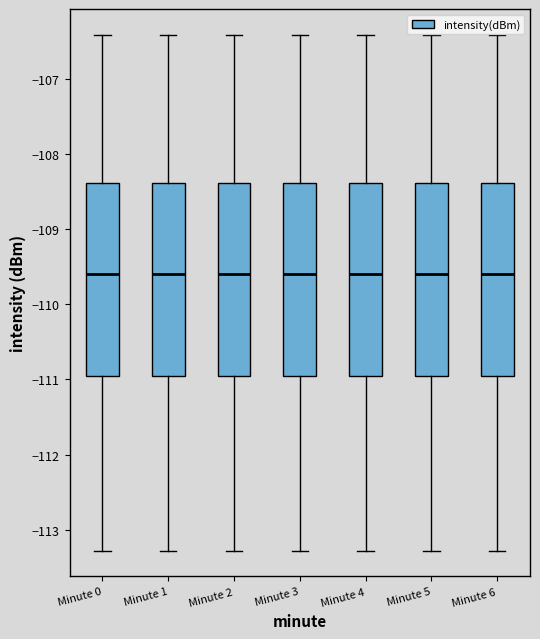

Reading left to right, read every box against the y-axis: the position of its median line, the range the box covers, and the ends of its whiskers. The values are not printed on the chart, so give them approximately, as read against the axis.

Minute 0: median -109.6, box -111.0 to -108.4, whiskers -113.3 to -106.4
Minute 1: median -109.6, box -111.0 to -108.4, whiskers -113.3 to -106.4
Minute 2: median -109.6, box -111.0 to -108.4, whiskers -113.3 to -106.4
Minute 3: median -109.6, box -111.0 to -108.4, whiskers -113.3 to -106.4
Minute 4: median -109.6, box -111.0 to -108.4, whiskers -113.3 to -106.4
Minute 5: median -109.6, box -111.0 to -108.4, whiskers -113.3 to -106.4
Minute 6: median -109.6, box -111.0 to -108.4, whiskers -113.3 to -106.4